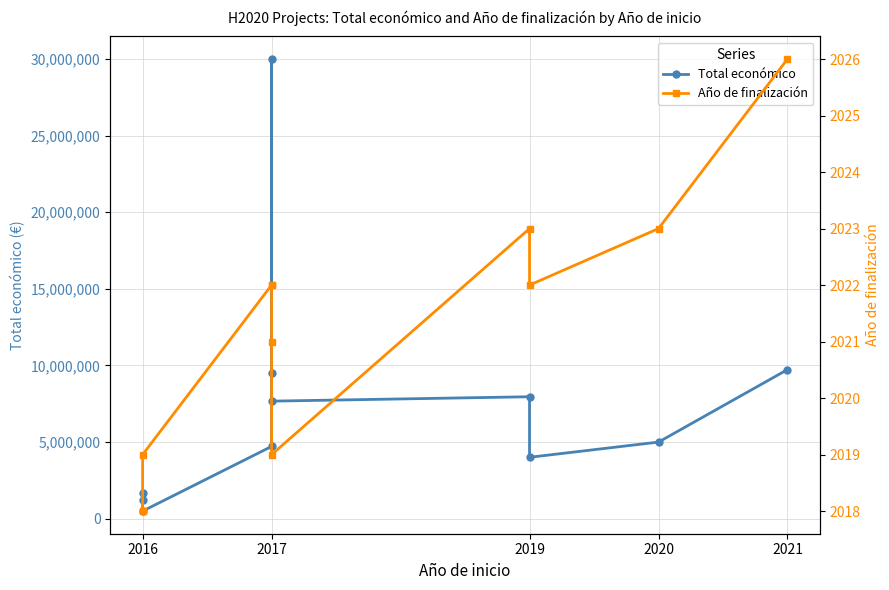

True or false: Total económico has more than 1 points higher than both neighbors.

True